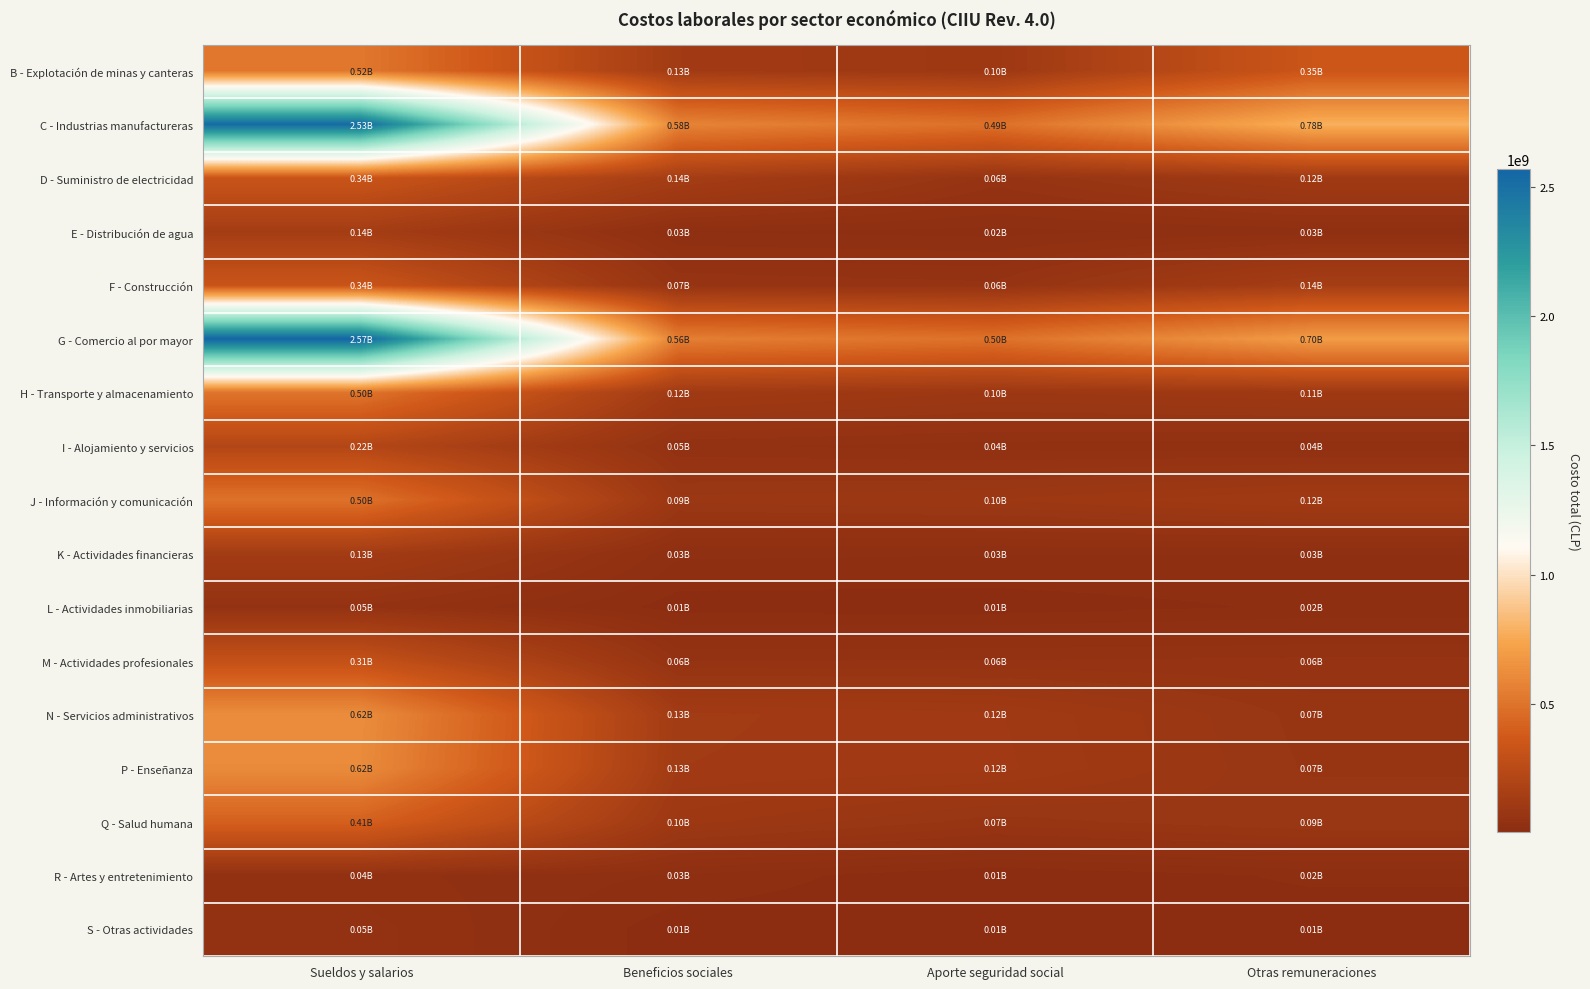

Between Aporte seguridad social and Otras remuneraciones, which is larger?

Otras remuneraciones